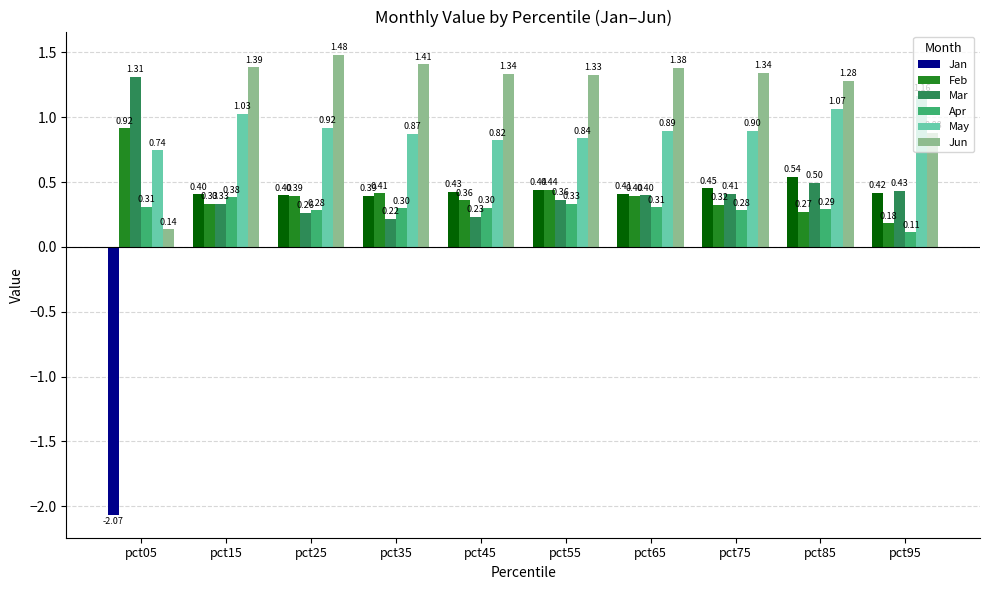

What is the difference between the maximum and minimum values in the May series?

0.4